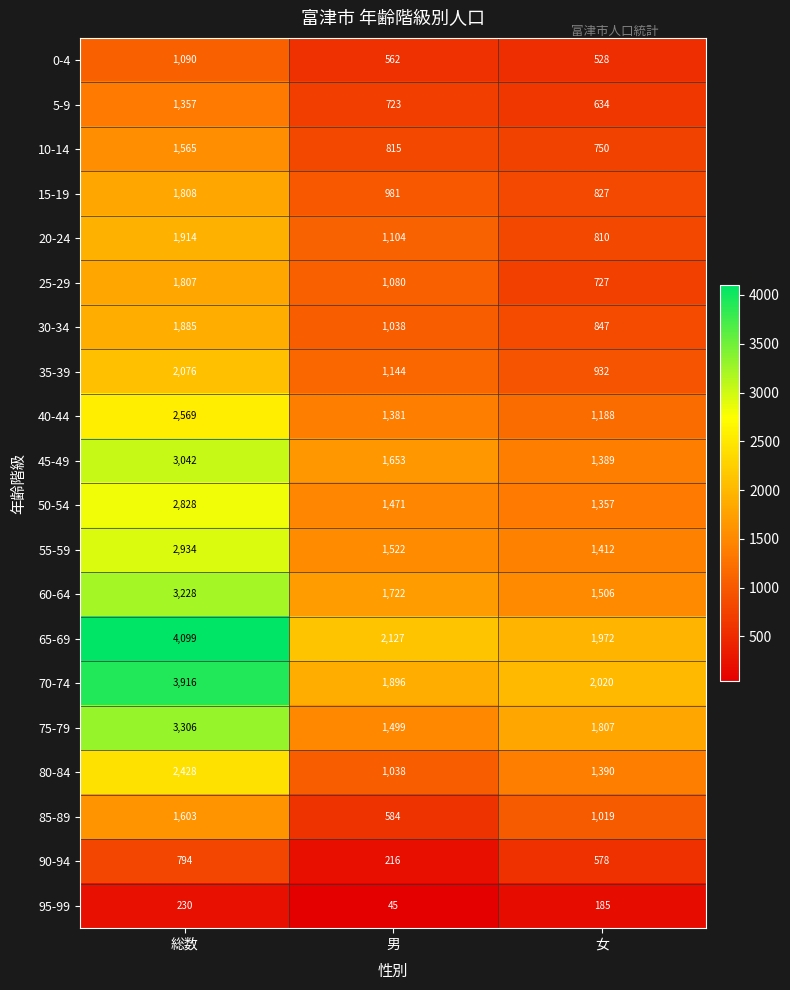

List the labels in order of 0-4 value, smallest first.

女, 男, 総数